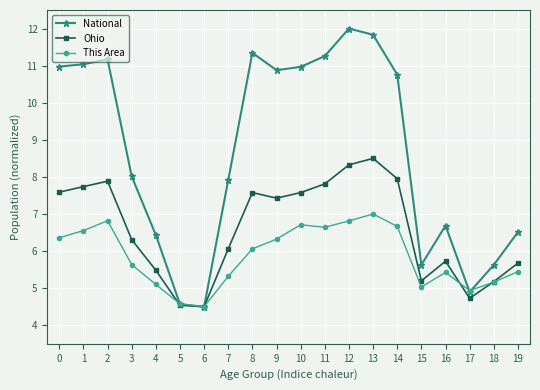

Which series has the largest total across all categories?

National